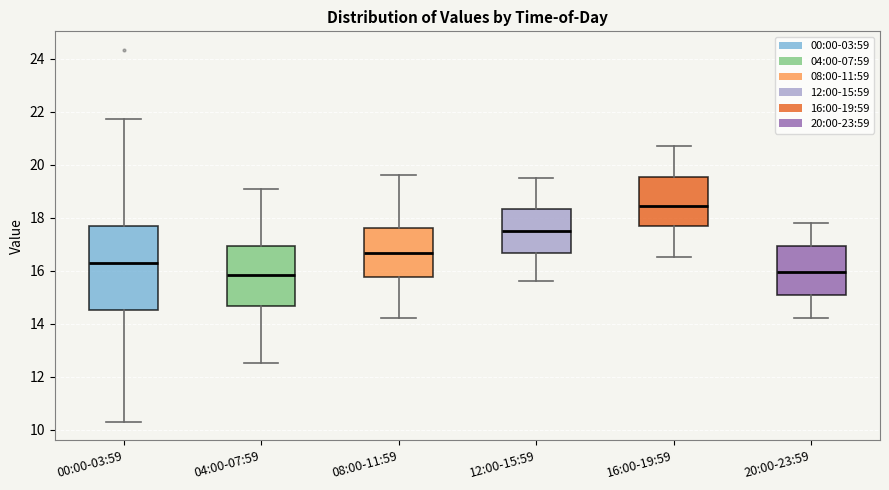

Which box's median line is the highest?

16:00-19:59